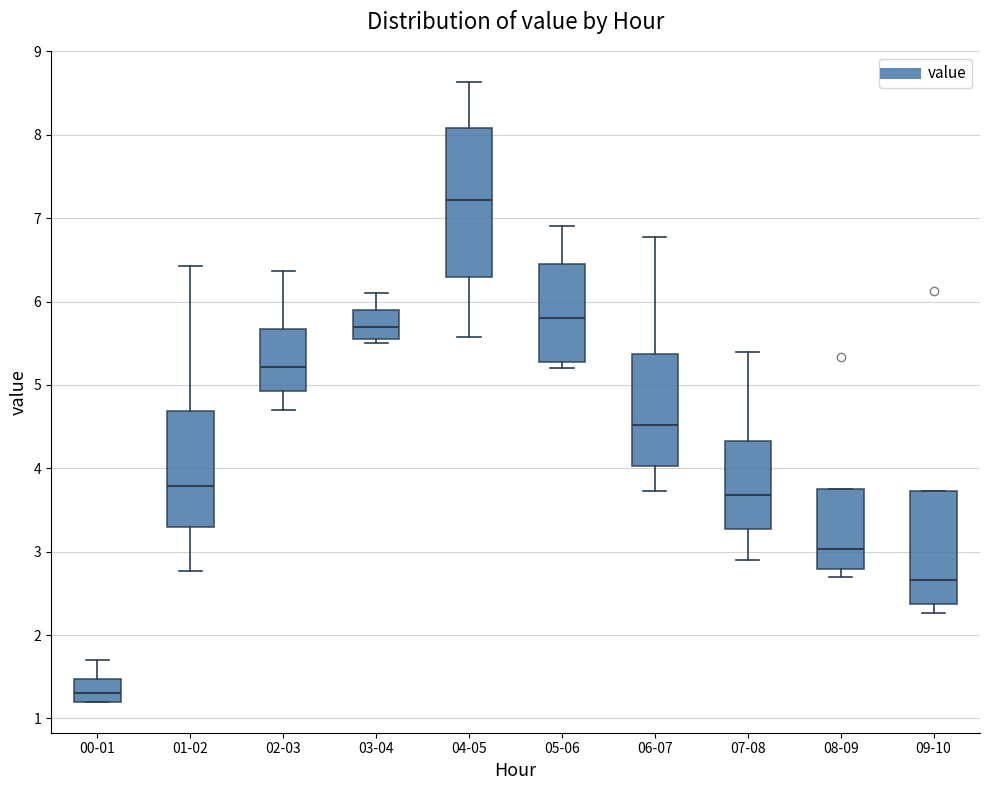

Reading left to right, read every box against the y-axis: the position of its median line, the range the box covers, and the ends of its whiskers. The values are not printed on the chart, so give them approximately, as read against the axis.

00-01: median 1.3, box 1.2 to 1.5, whiskers 1.2 to 1.7
01-02: median 3.8, box 3.3 to 4.7, whiskers 2.8 to 6.4
02-03: median 5.2, box 4.9 to 5.7, whiskers 4.7 to 6.4
03-04: median 5.7, box 5.6 to 5.9, whiskers 5.5 to 6.1
04-05: median 7.2, box 6.3 to 8.1, whiskers 5.6 to 8.6
05-06: median 5.8, box 5.3 to 6.5, whiskers 5.2 to 6.9
06-07: median 4.5, box 4.0 to 5.4, whiskers 3.7 to 6.8
07-08: median 3.7, box 3.3 to 4.3, whiskers 2.9 to 5.4
08-09: median 3.0, box 2.8 to 3.8, whiskers 2.7 to 3.8
09-10: median 2.7, box 2.4 to 3.7, whiskers 2.3 to 3.7